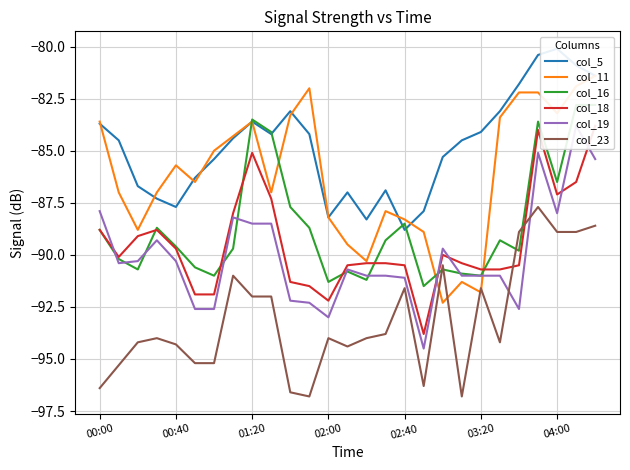

Which series has the largest total across all categories?

col_5